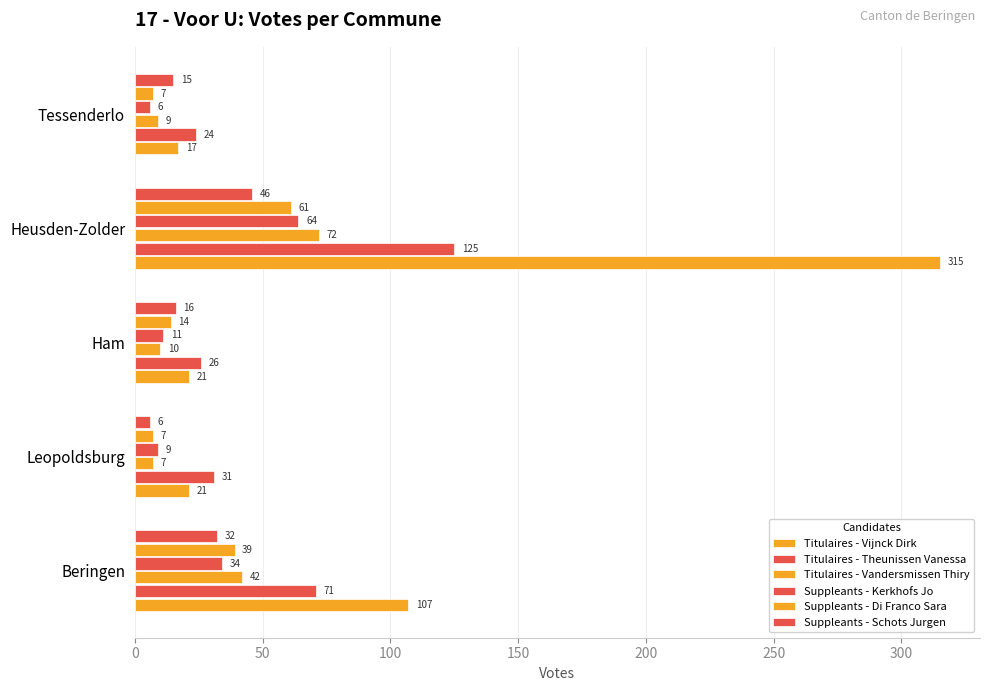

Count the number of categories in the chart.

5